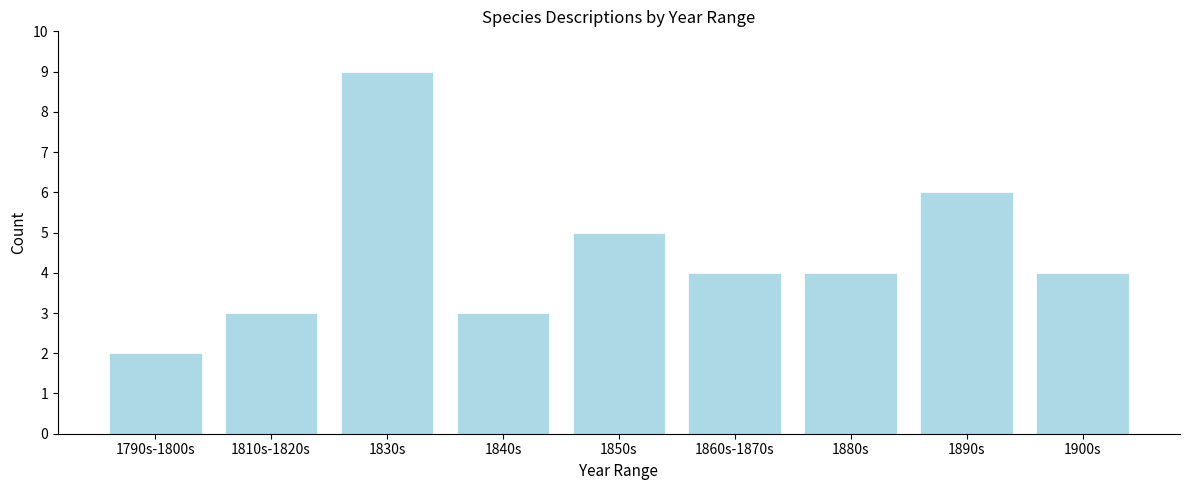

Reading left to right, extract all data points from this chart.

2	3	9	3	5	4	4	6	4